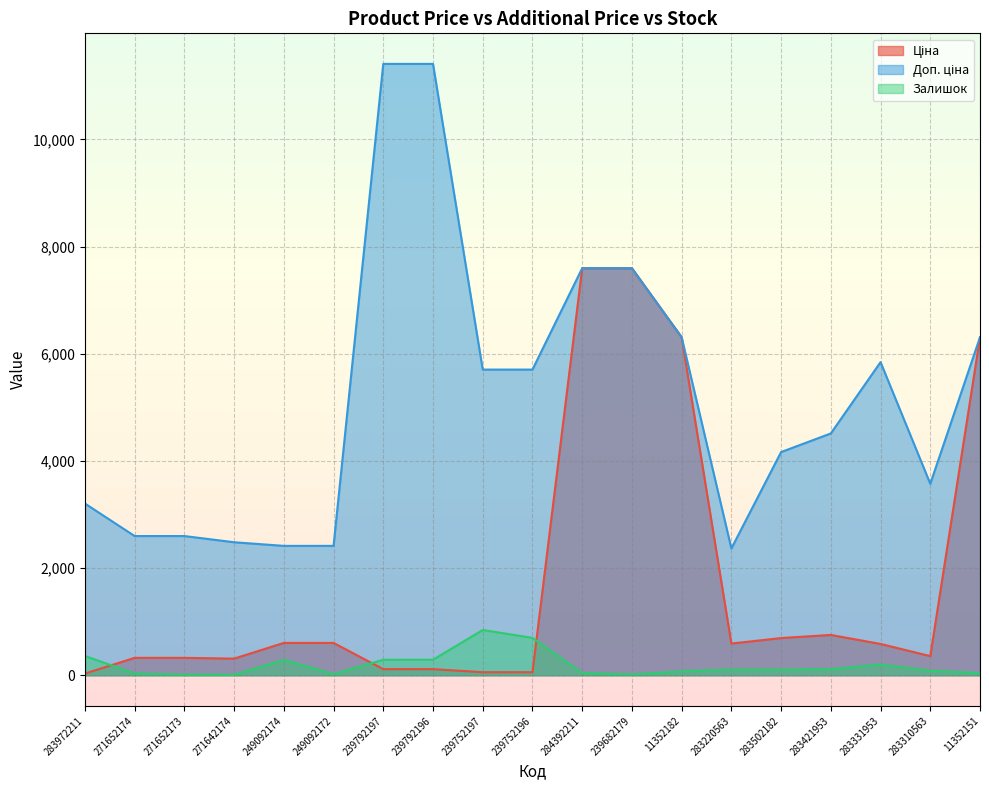

Rank the categories by Ціна value from highest to lowest.

284392211, 239682179, 11352182, 11352151, 283421953, 283502182, 249092174, 249092172, 283220563, 283331953, 283310563, 271652174, 271652173, 271642174, 239792197, 239792196, 239752197, 239752196, 283972211